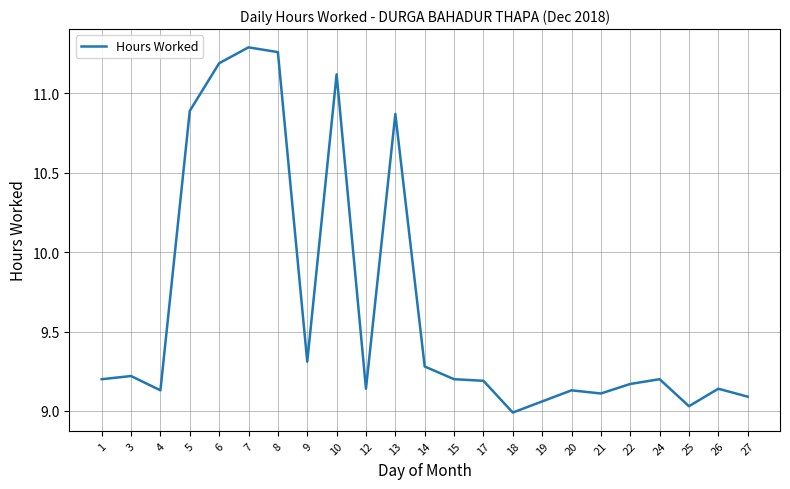

Where does the data first go above 9?

1